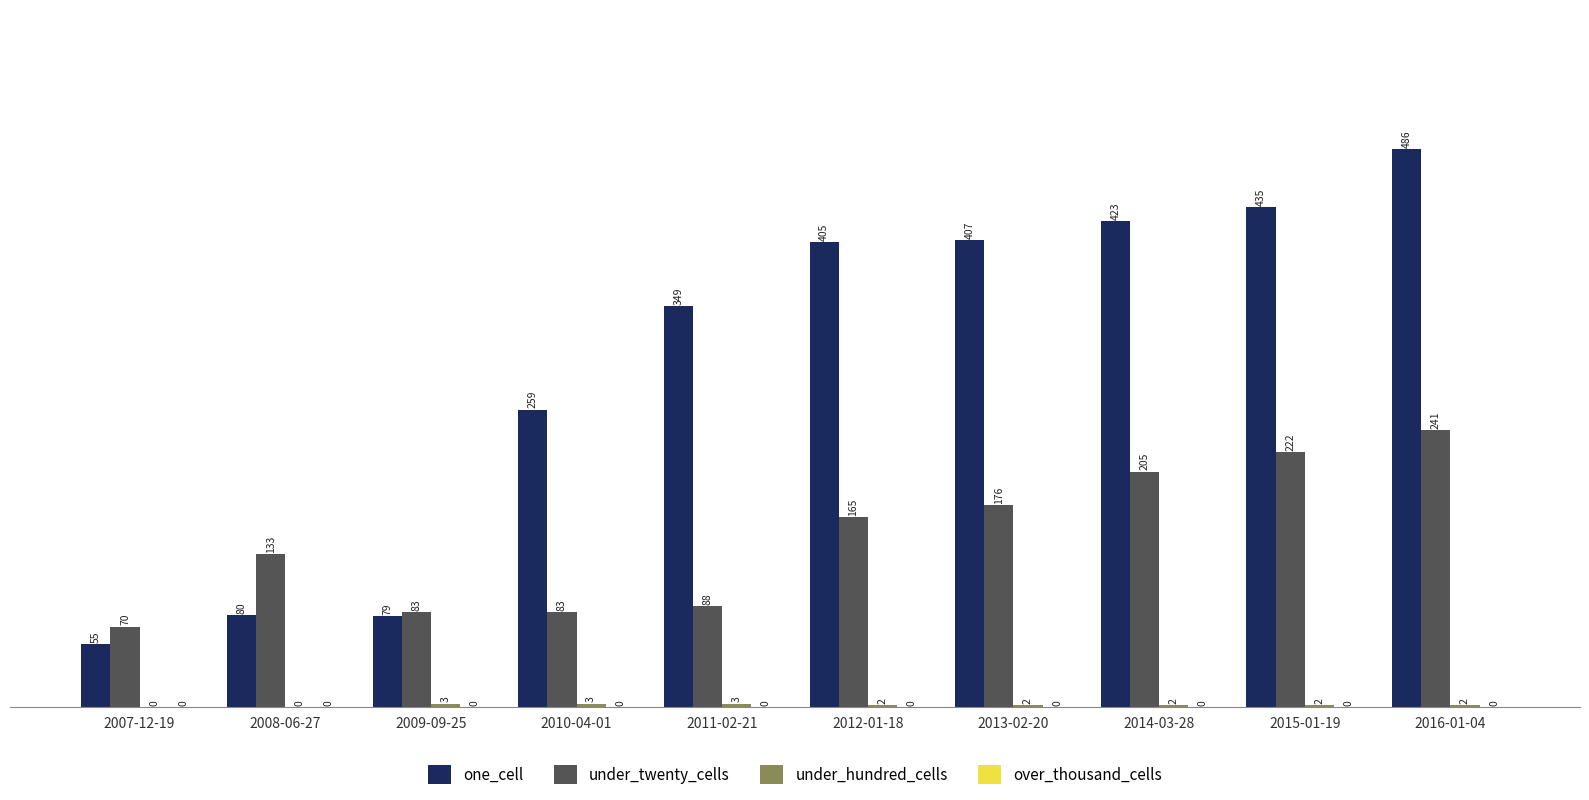

What is the total value across all series at 2014-03-28?

630